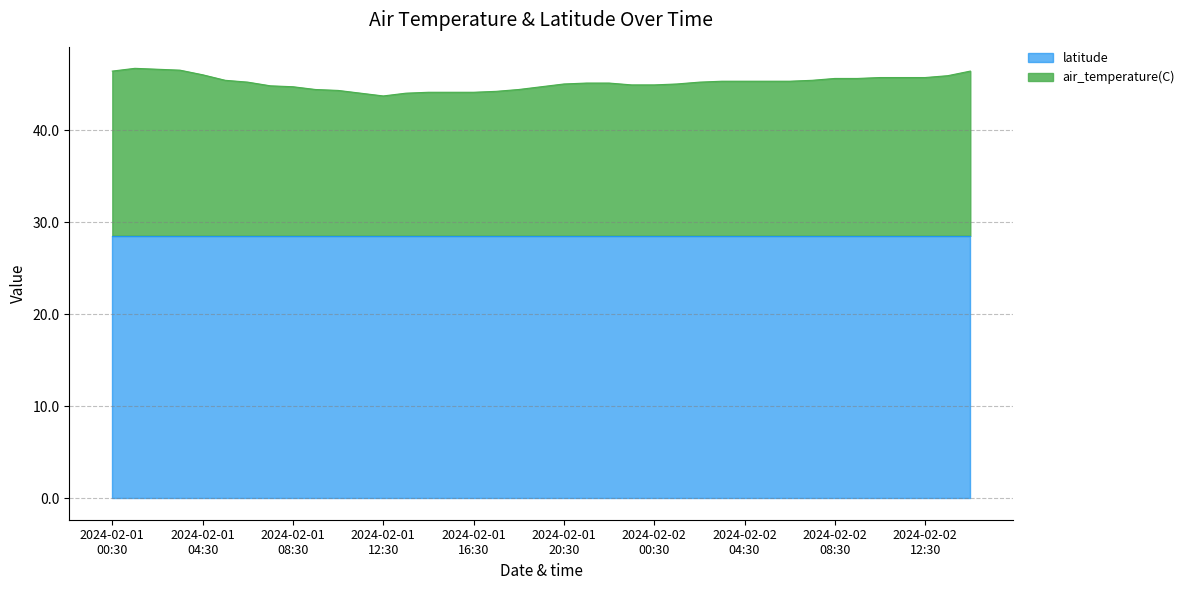

Is it true that the value at 2024-02-01T21:30 is 59.1?

False